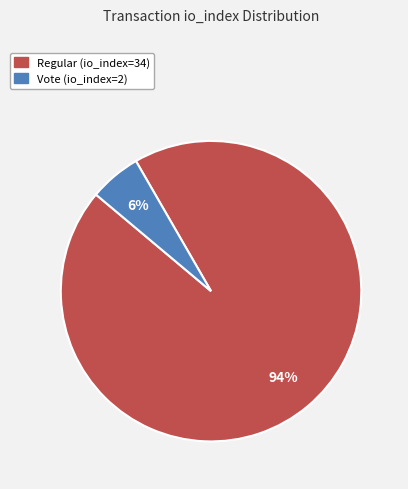

Is the sum of Vote (io_index=2) and Regular (io_index=34) greater than half?

Yes